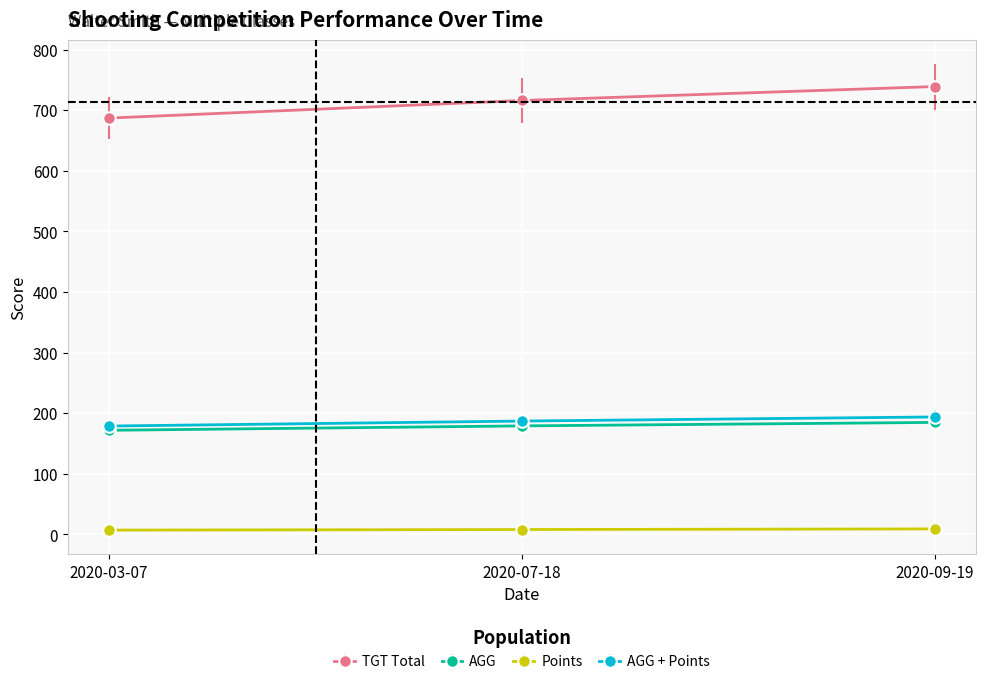

What is the difference between the maximum and minimum values in the TGT Total series?

52.0